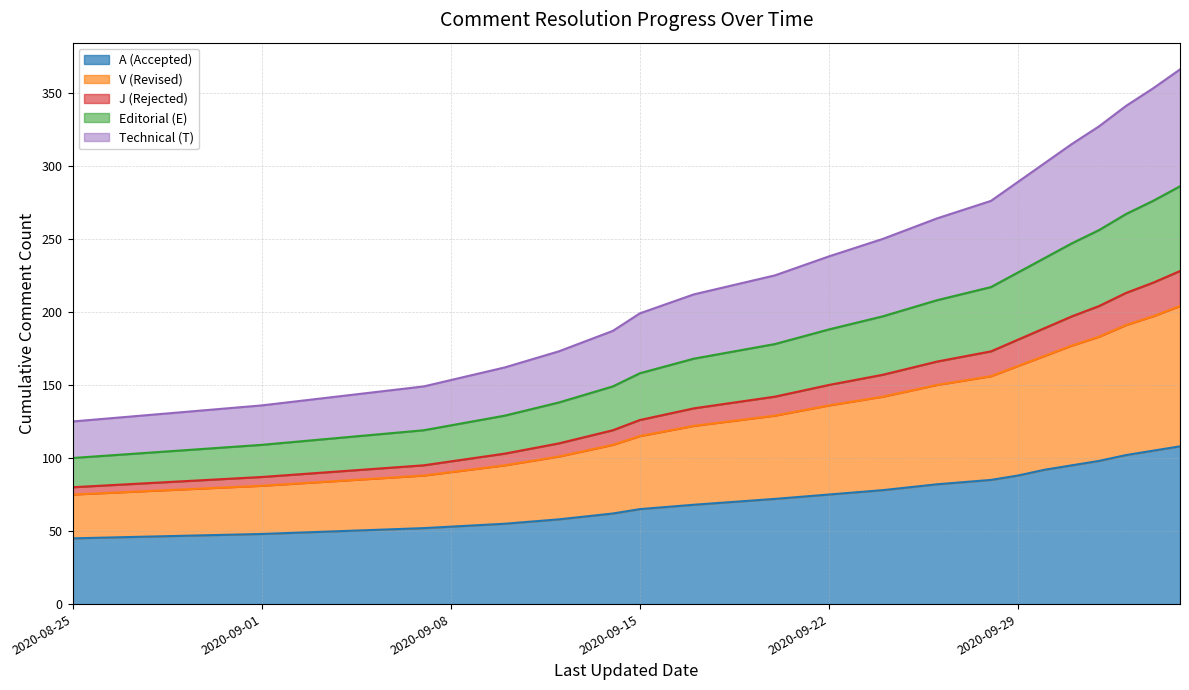

What is the label of the 2nd point from the left?

2020-09-01